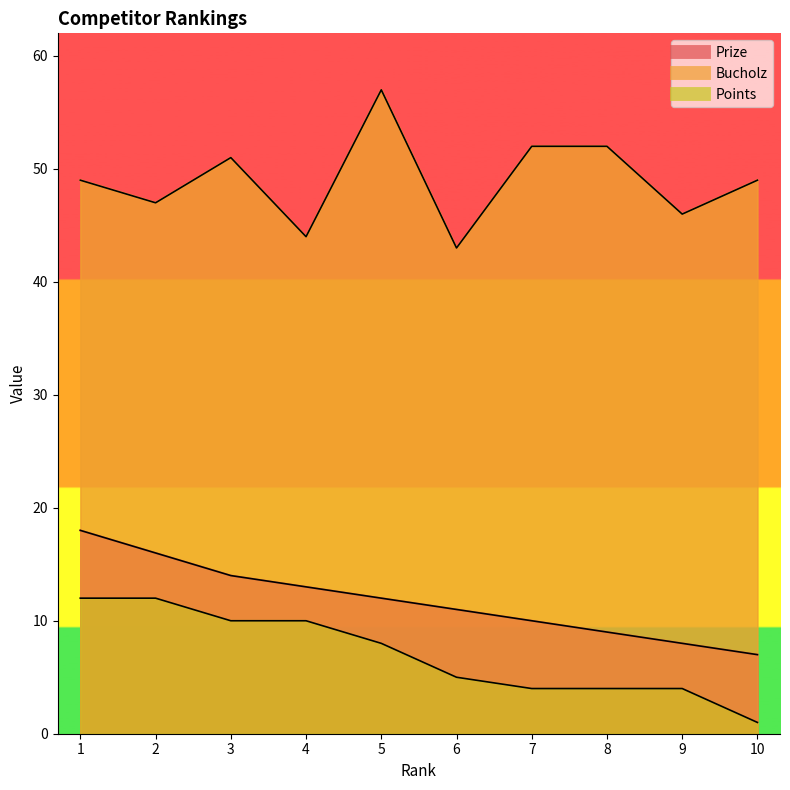

What are all the series names shown in the legend?

Prize, Bucholz, Points